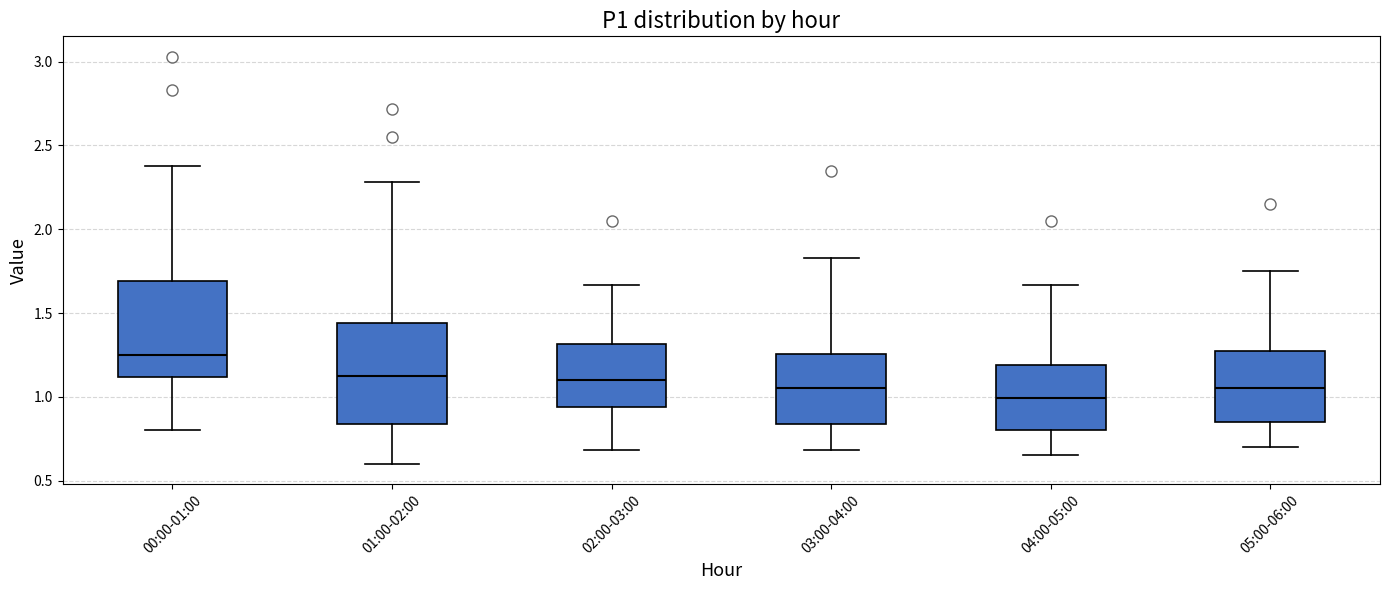

Reading left to right, read every box against the y-axis: the position of its median line, the range the box covers, and the ends of its whiskers. The values are not printed on the chart, so give them approximately, as read against the axis.

00:00-01:00: median 1.25, box 1.10 to 1.70, whiskers 0.80 to 2.40
01:00-02:00: median 1.15, box 0.85 to 1.45, whiskers 0.60 to 2.30
02:00-03:00: median 1.10, box 0.95 to 1.30, whiskers 0.70 to 1.65
03:00-04:00: median 1.05, box 0.85 to 1.25, whiskers 0.70 to 1.85
04:00-05:00: median 1.00, box 0.80 to 1.20, whiskers 0.65 to 1.65
05:00-06:00: median 1.05, box 0.85 to 1.30, whiskers 0.70 to 1.75